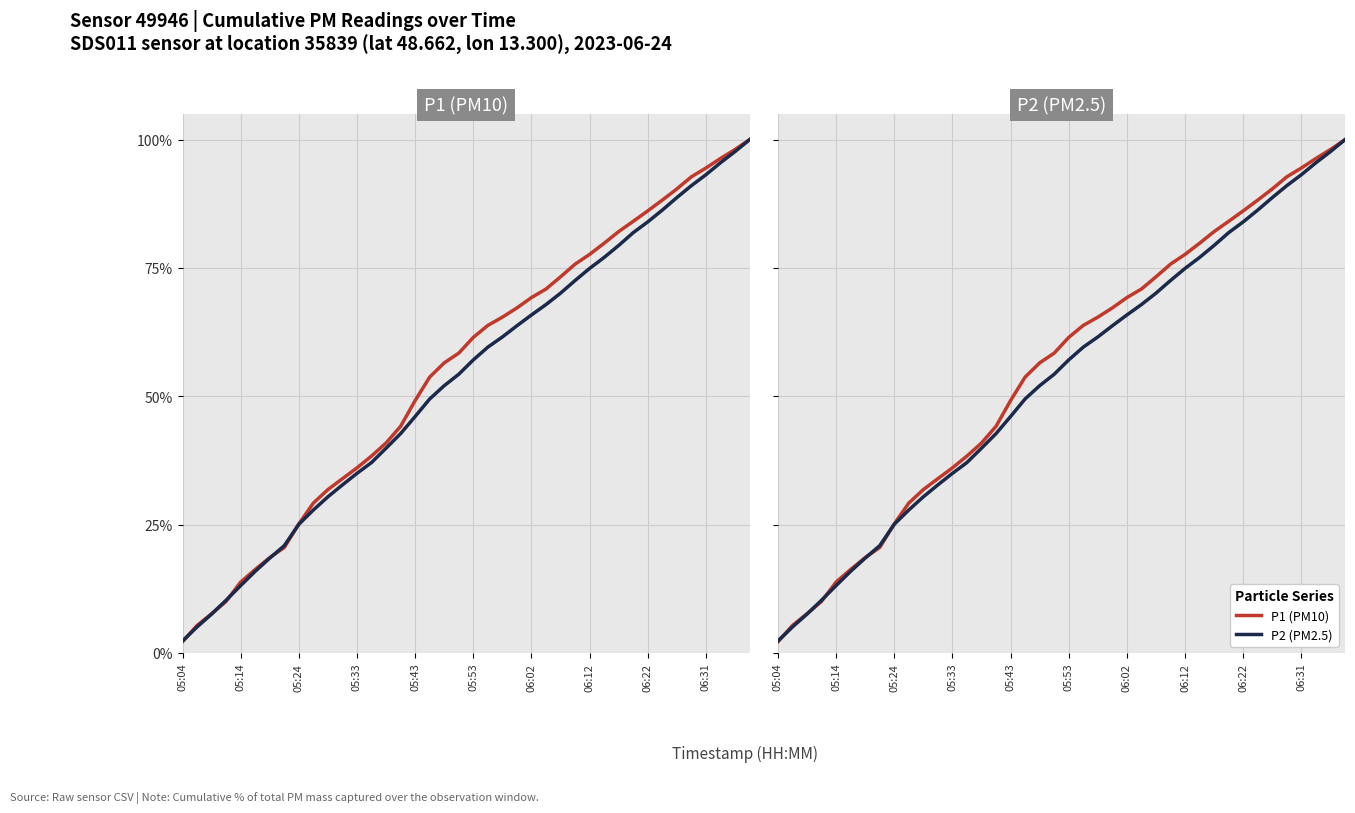

What is the smallest value displayed?

2.2